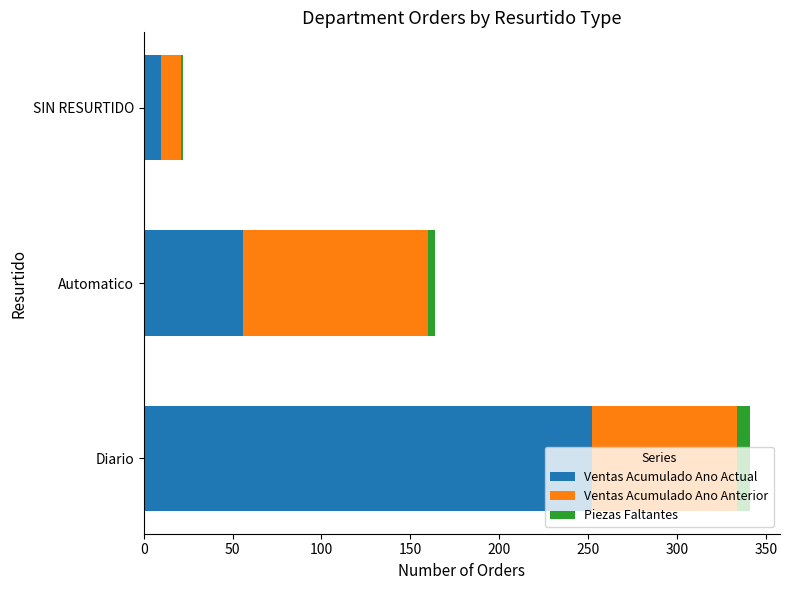

What is the sum of all Ventas Acumulado Ano Actual values?

318